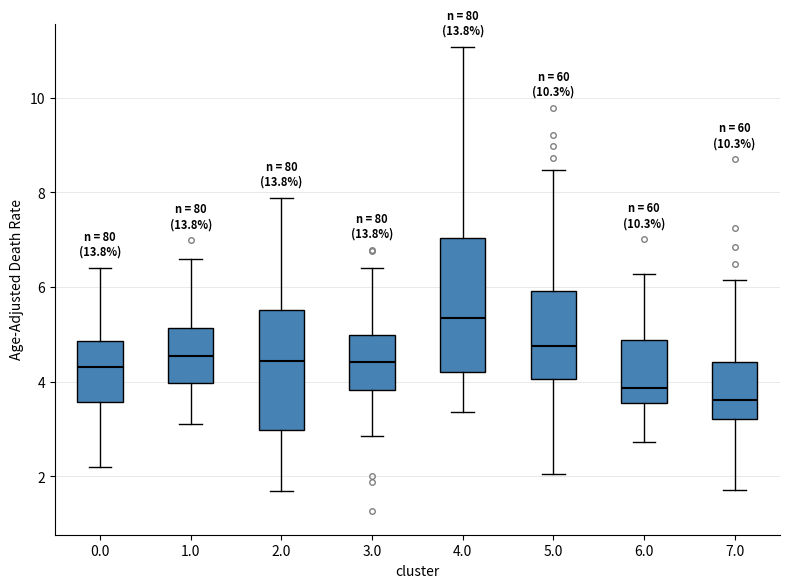

Which box is the tallest, from its lower edge to its upper edge?

4.0